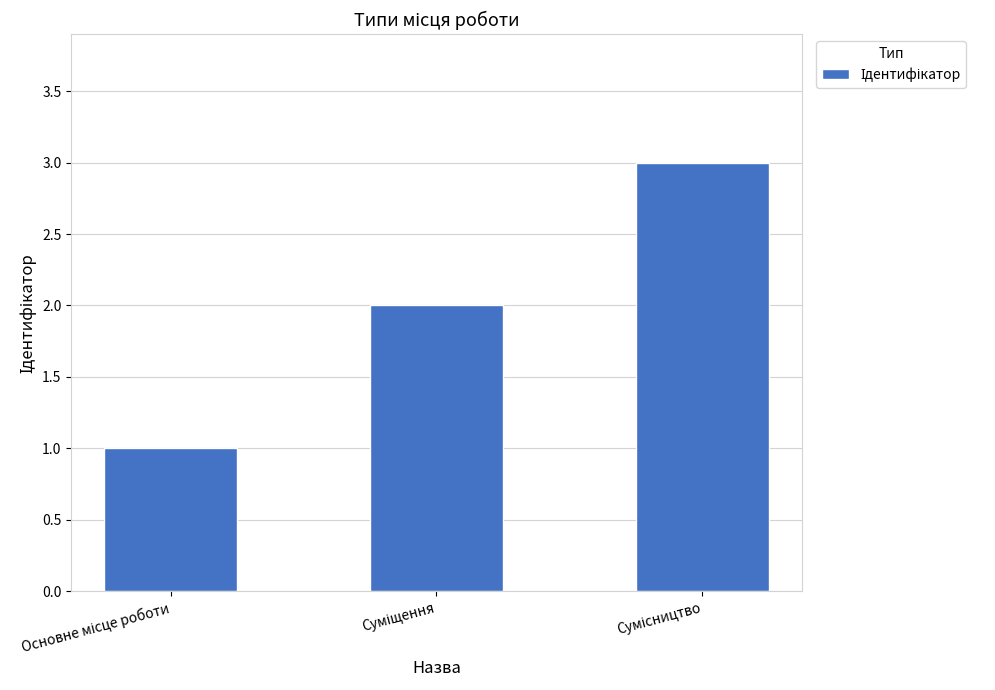

What is the greatest value displayed?

3